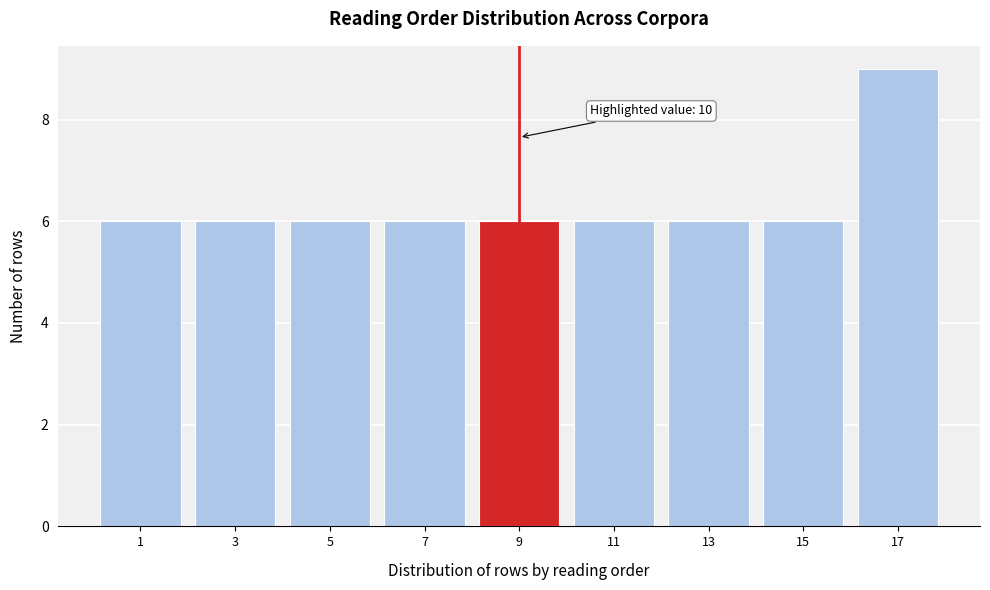

Reading right to left, list all the values displayed in this chart.

9	6	6	6	6	6	6	6	6